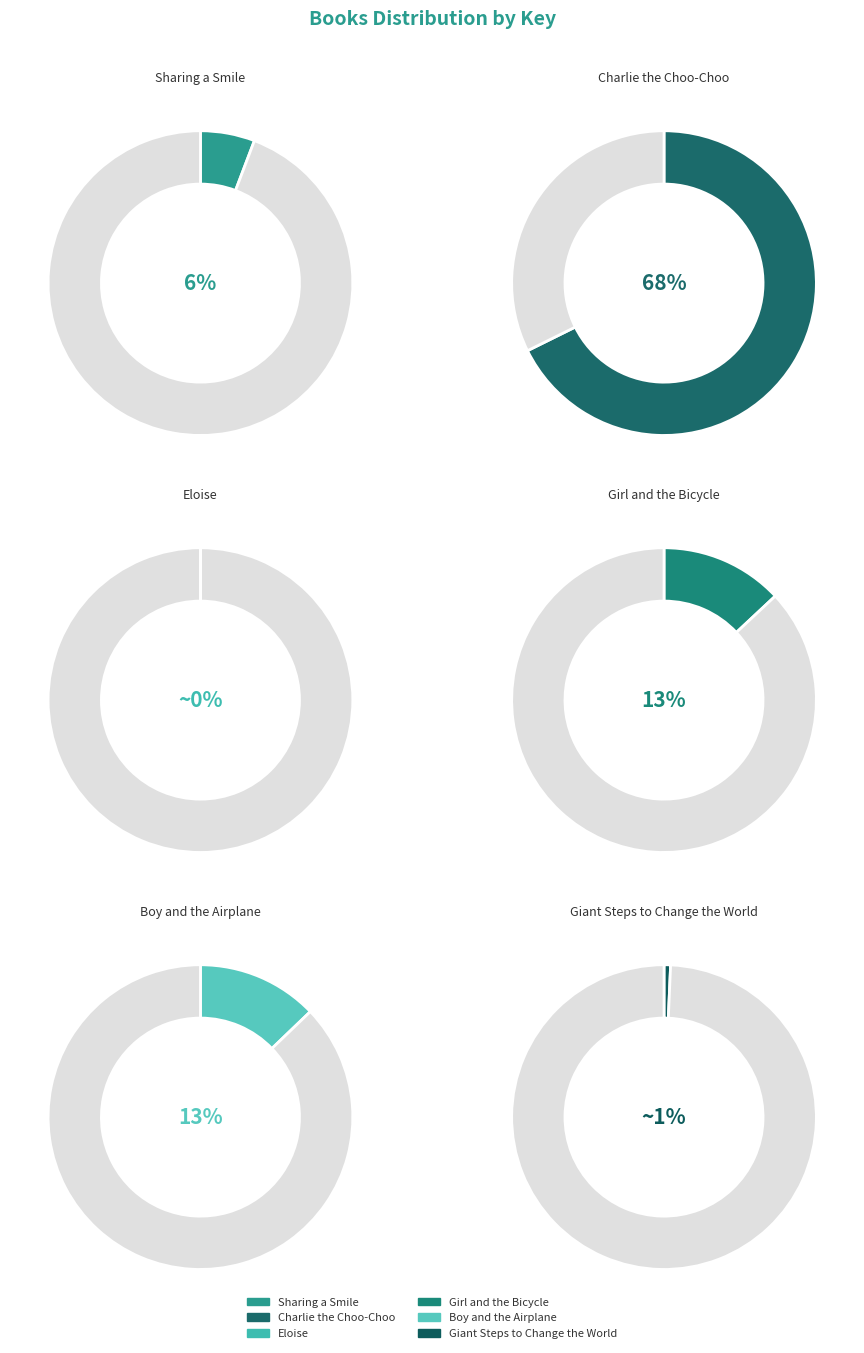

To the nearest percent, what portion does Charlie the Choo-Choo represent?

68%